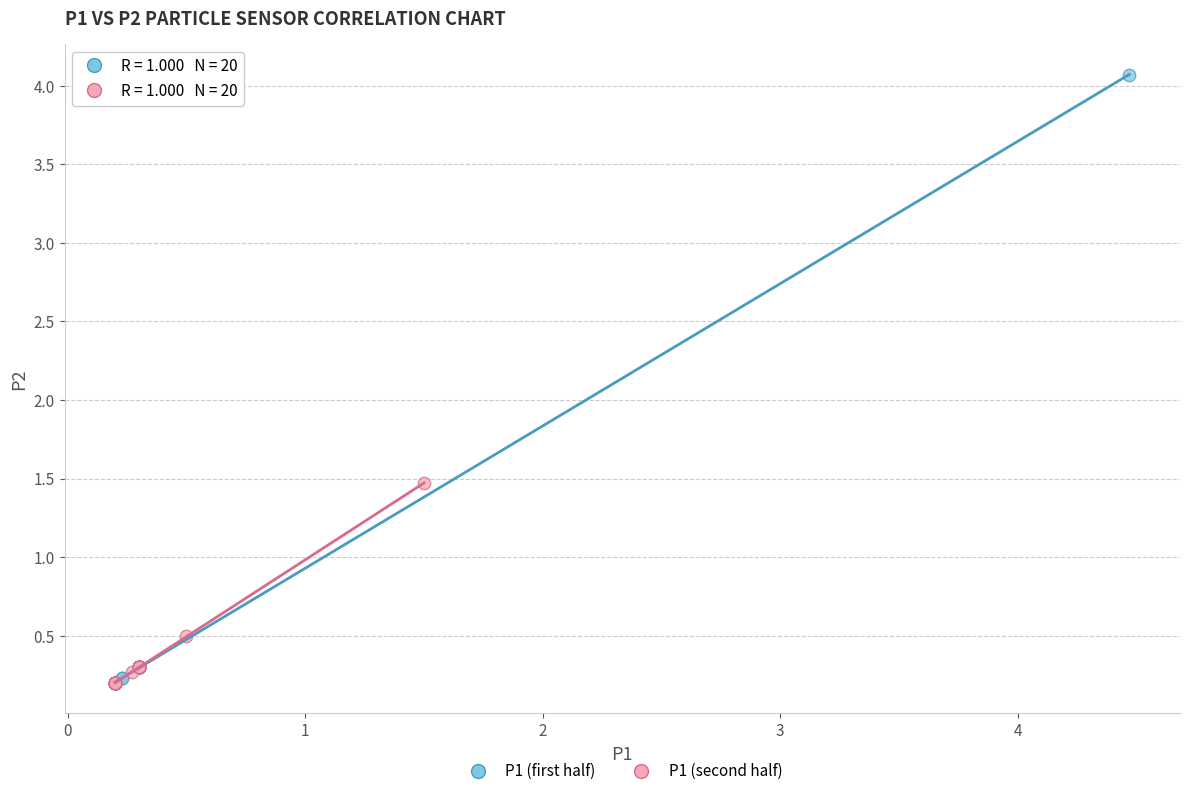

Which series reaches the maximum Y coordinate?

P1 (first half)